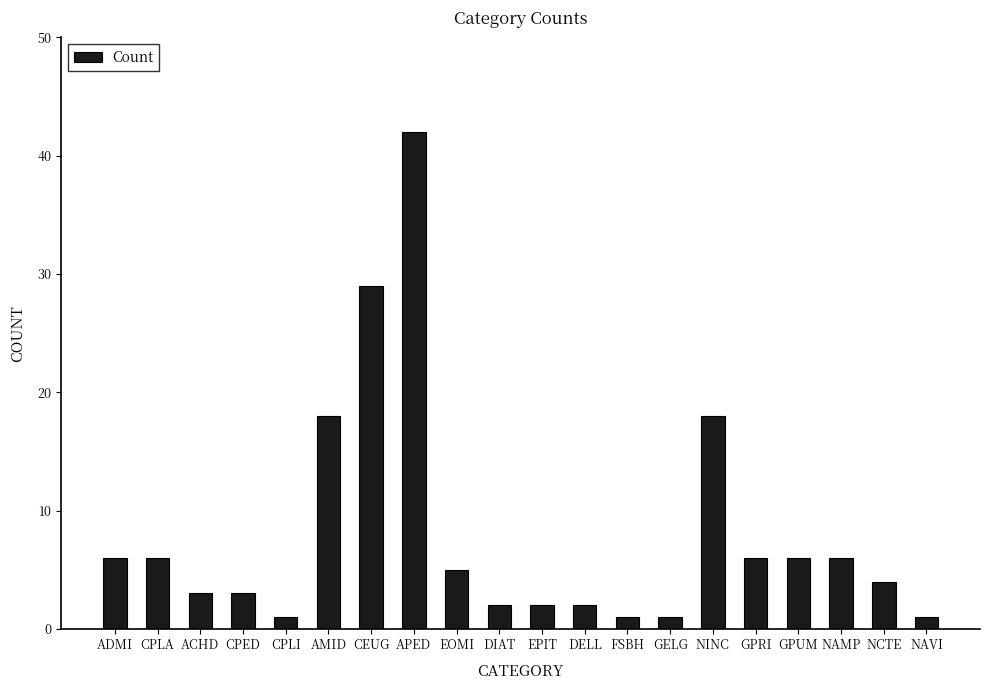

Which category has the highest value across all series?

APED